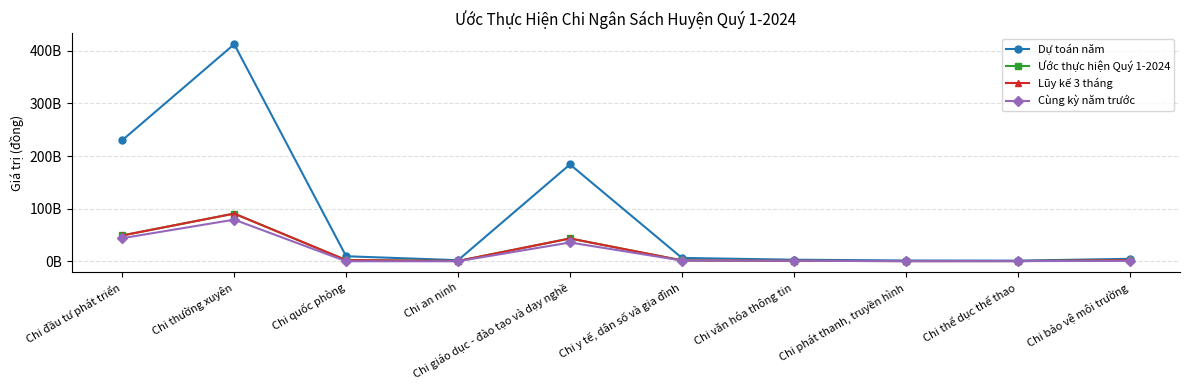

True or false: Cùng kỳ năm trước and Dự toán năm cross at least once.

False